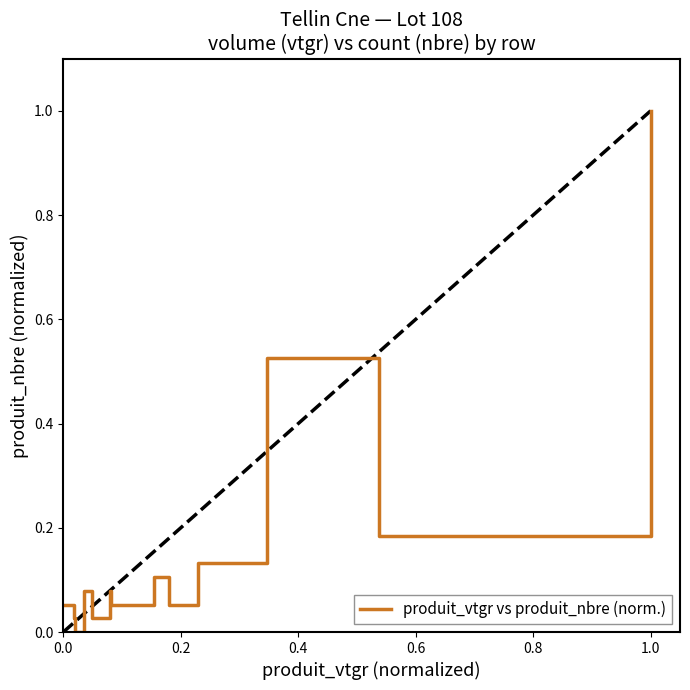

What is the maximum value shown in the chart?

1.0